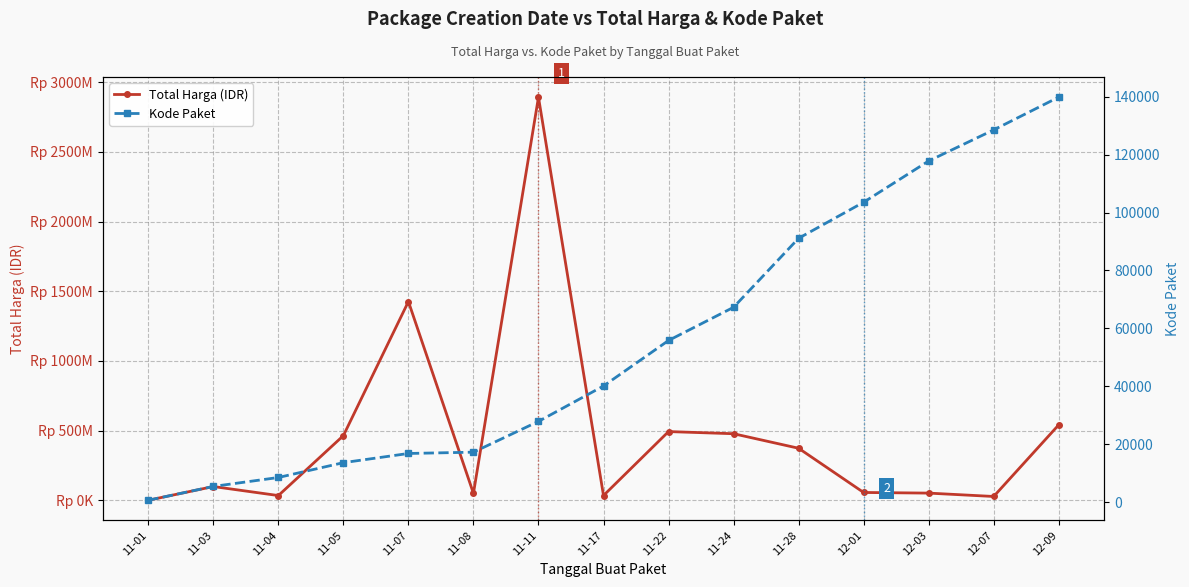

At which category is the sum across all series the highest?

11-11